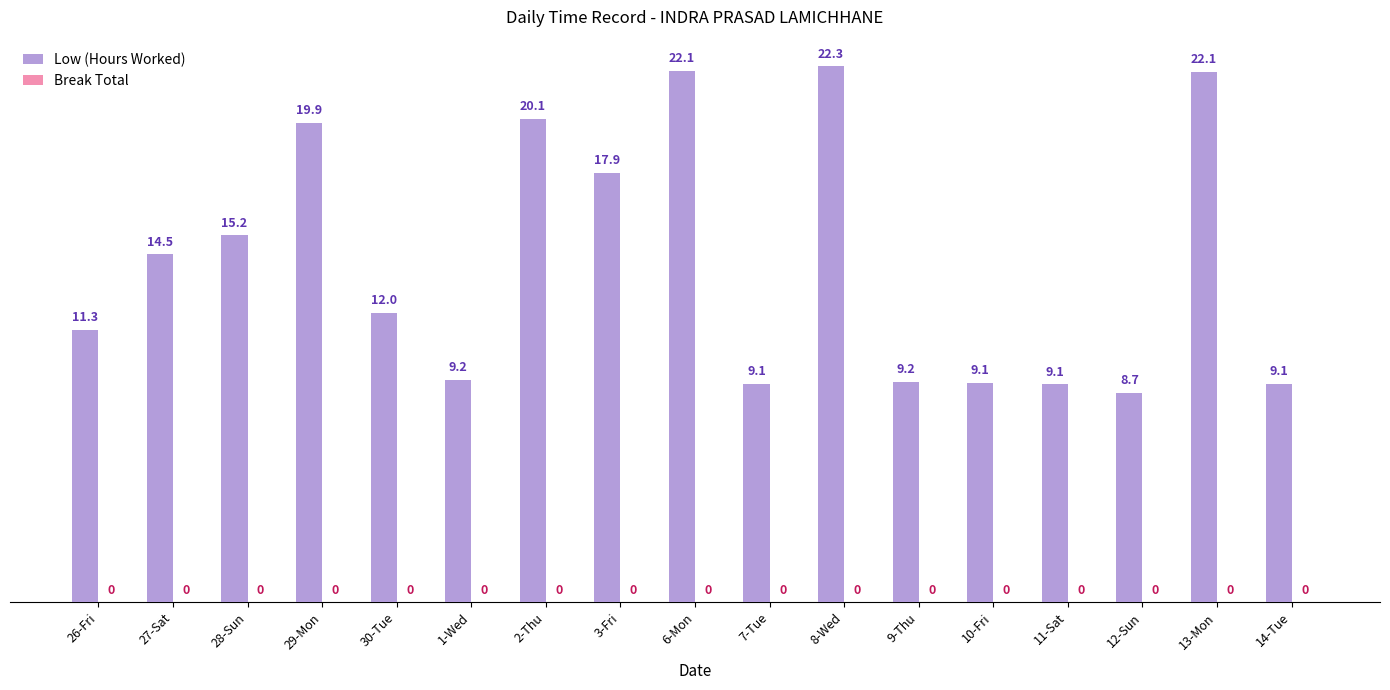

Between 6-Mon and 1-Wed, which is larger?

6-Mon